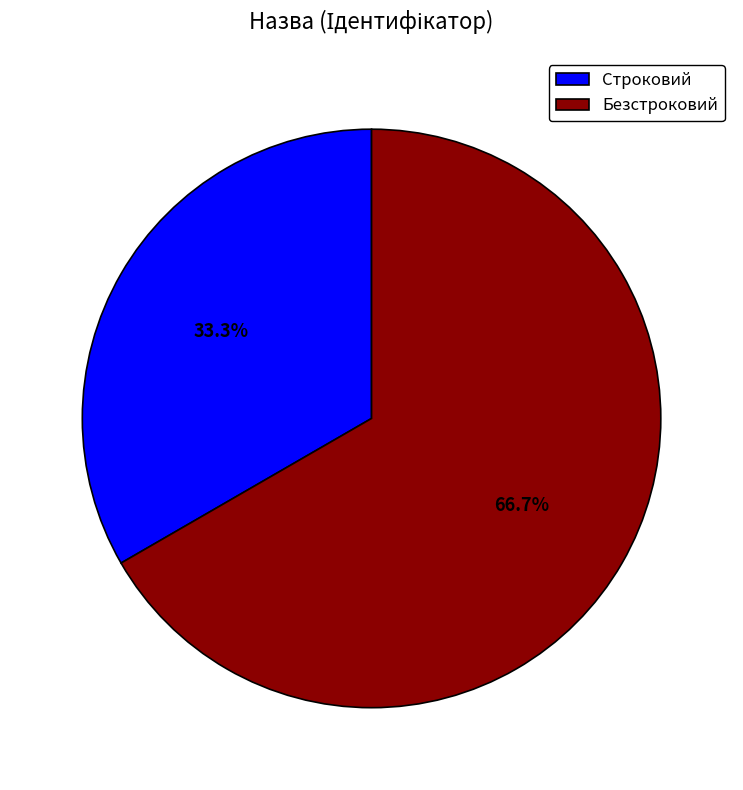

Does Безстроковий account for over 50% of the chart?

Yes